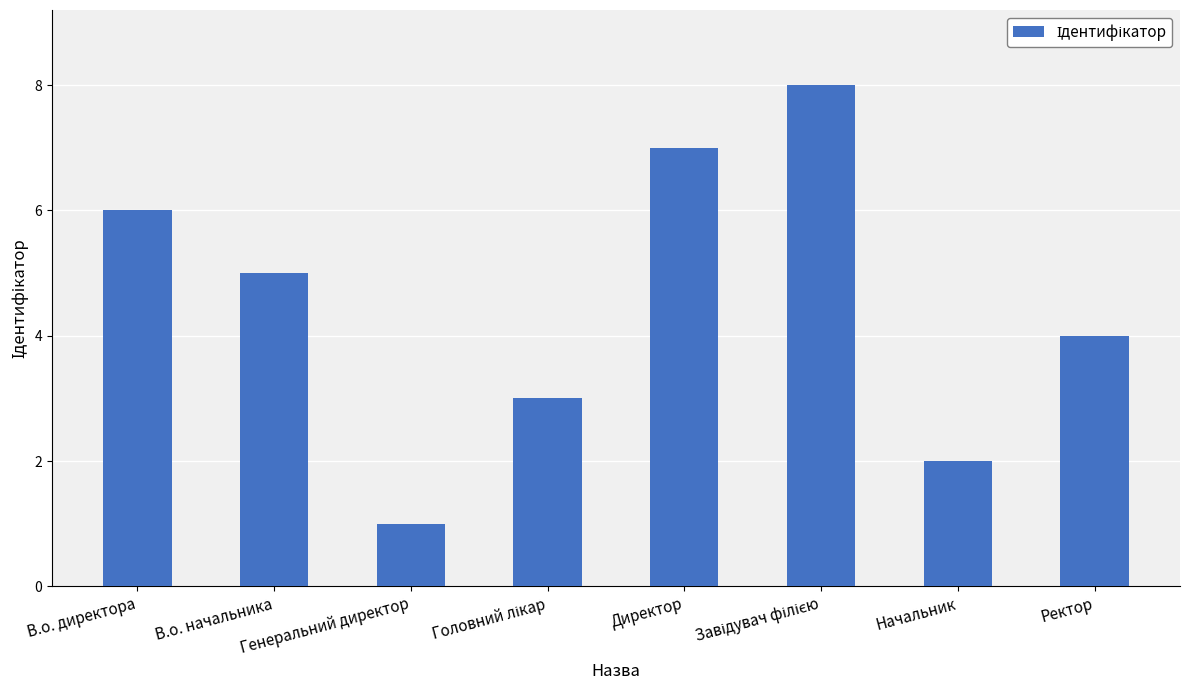

What is the value of the 4th bar from the left?

3